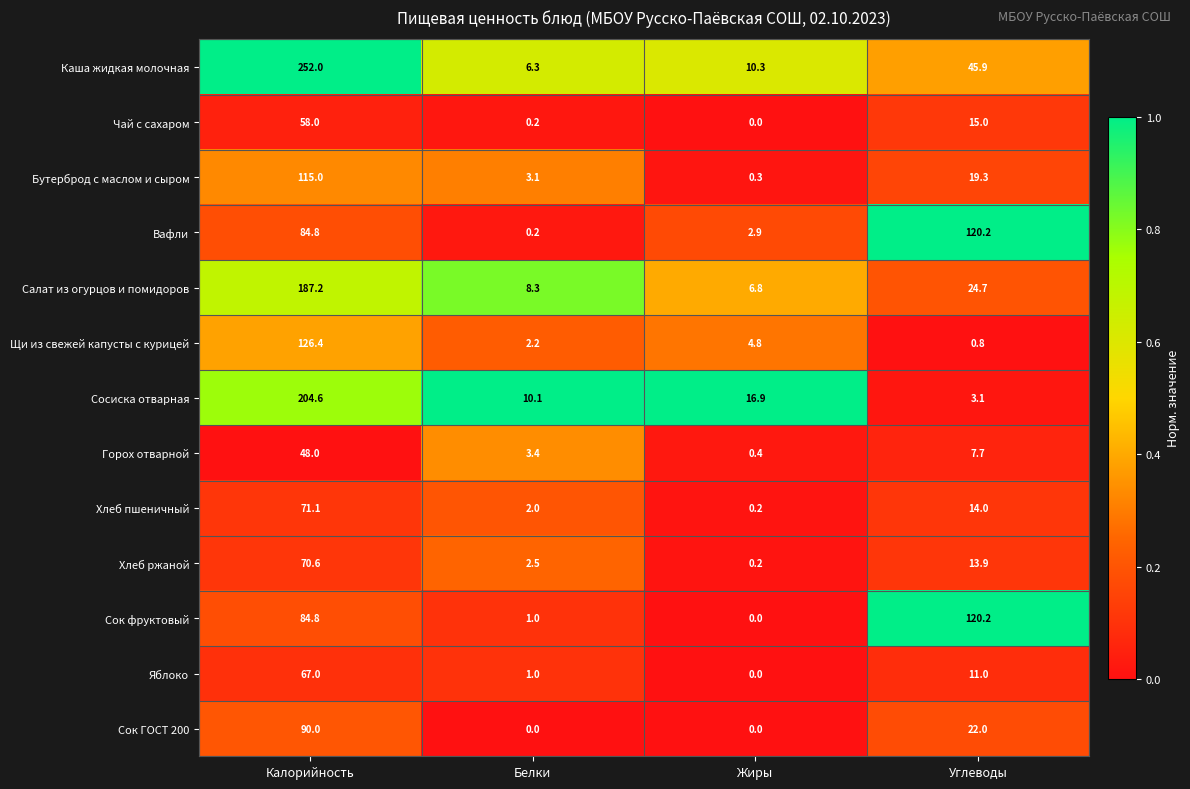

The value of Хлеб ржаной at Калорийность is 103.3. True or false?

False